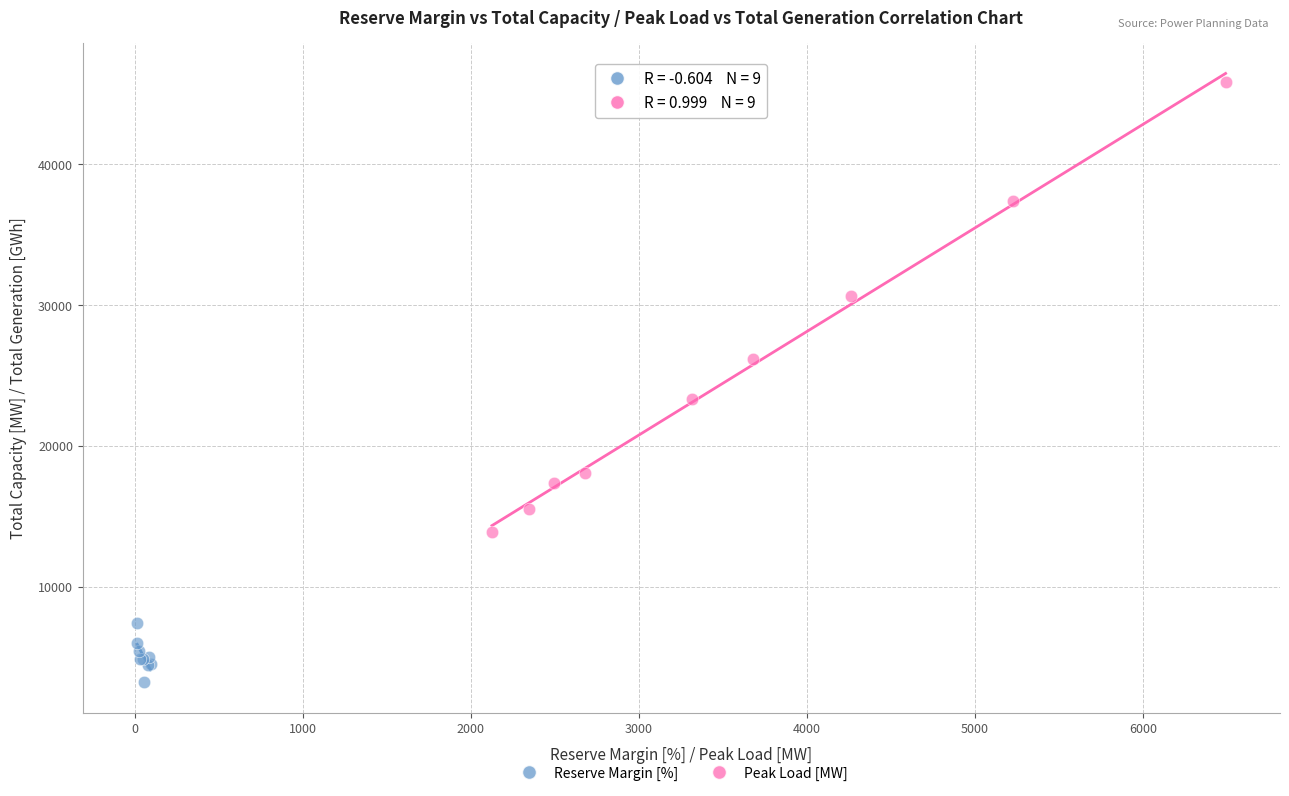

Which series contains the lowest Y value?

Reserve Margin [%]